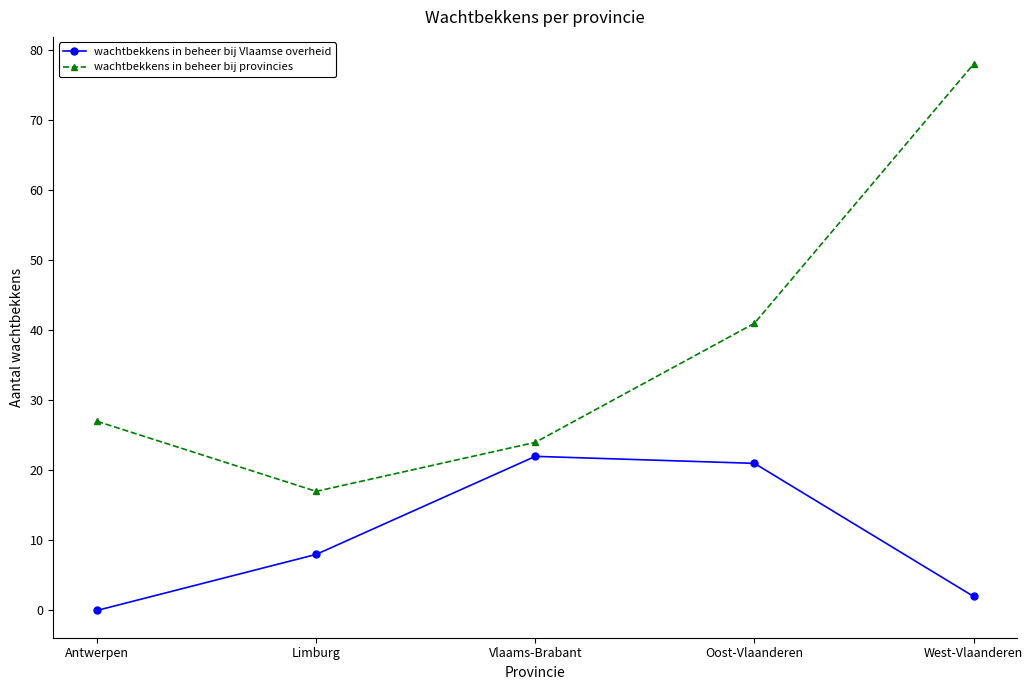

What is the difference between the maximum and minimum values in the wachtbekkens in beheer bij Vlaamse overheid series?

22